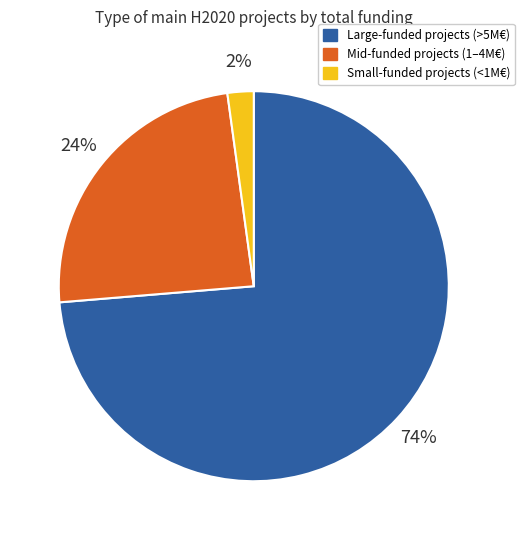

Count the number of slices in the pie.

3